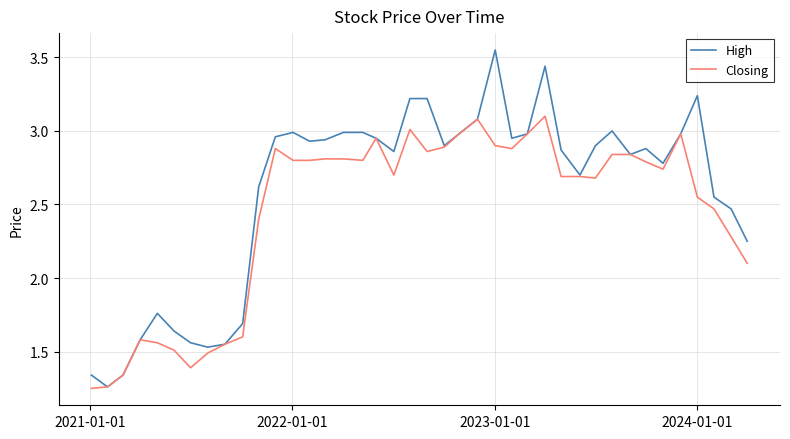

What are all the series names shown in the legend?

High, Closing